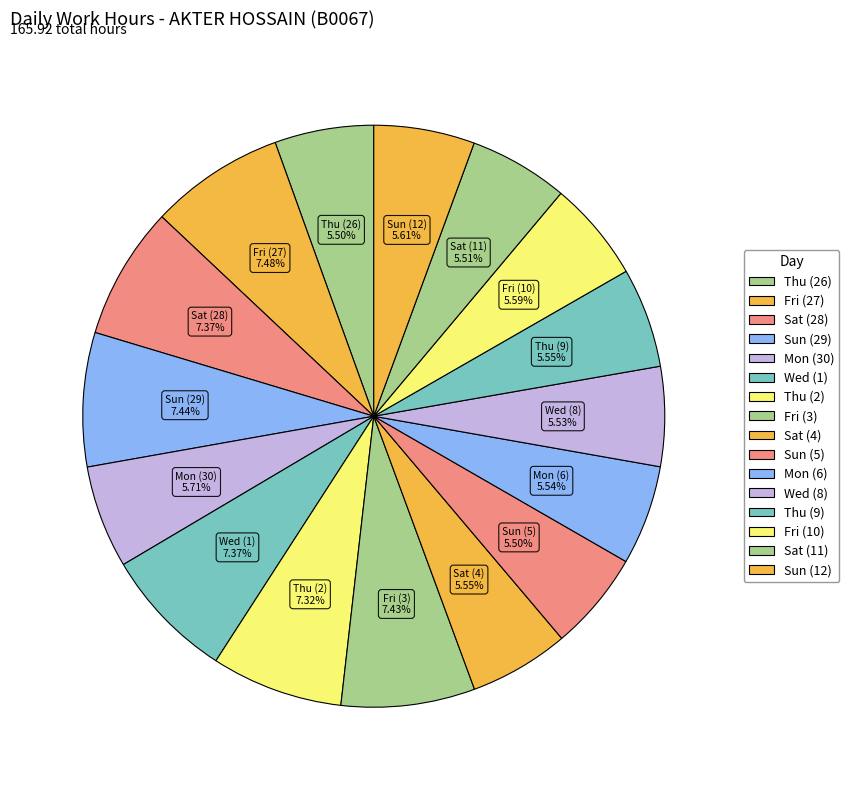

What percentage is NOT represented by Fri (3)?

92.6%